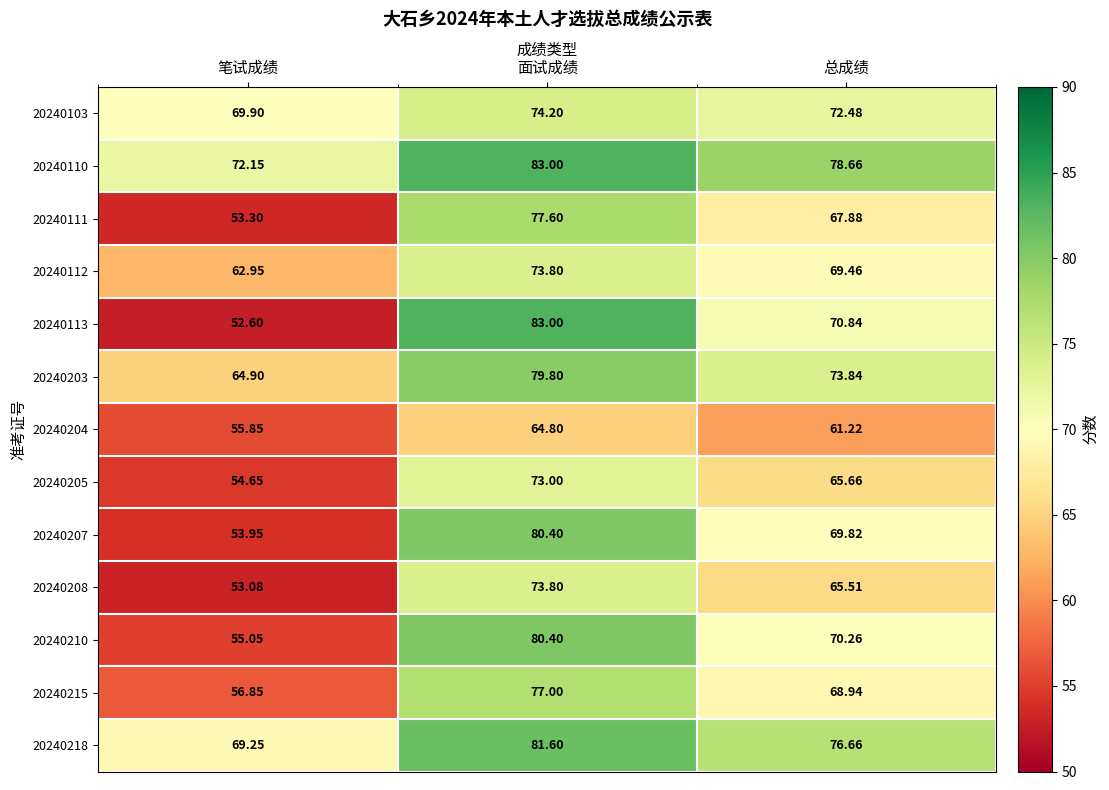

Which category has the highest value across all series?

面试成绩